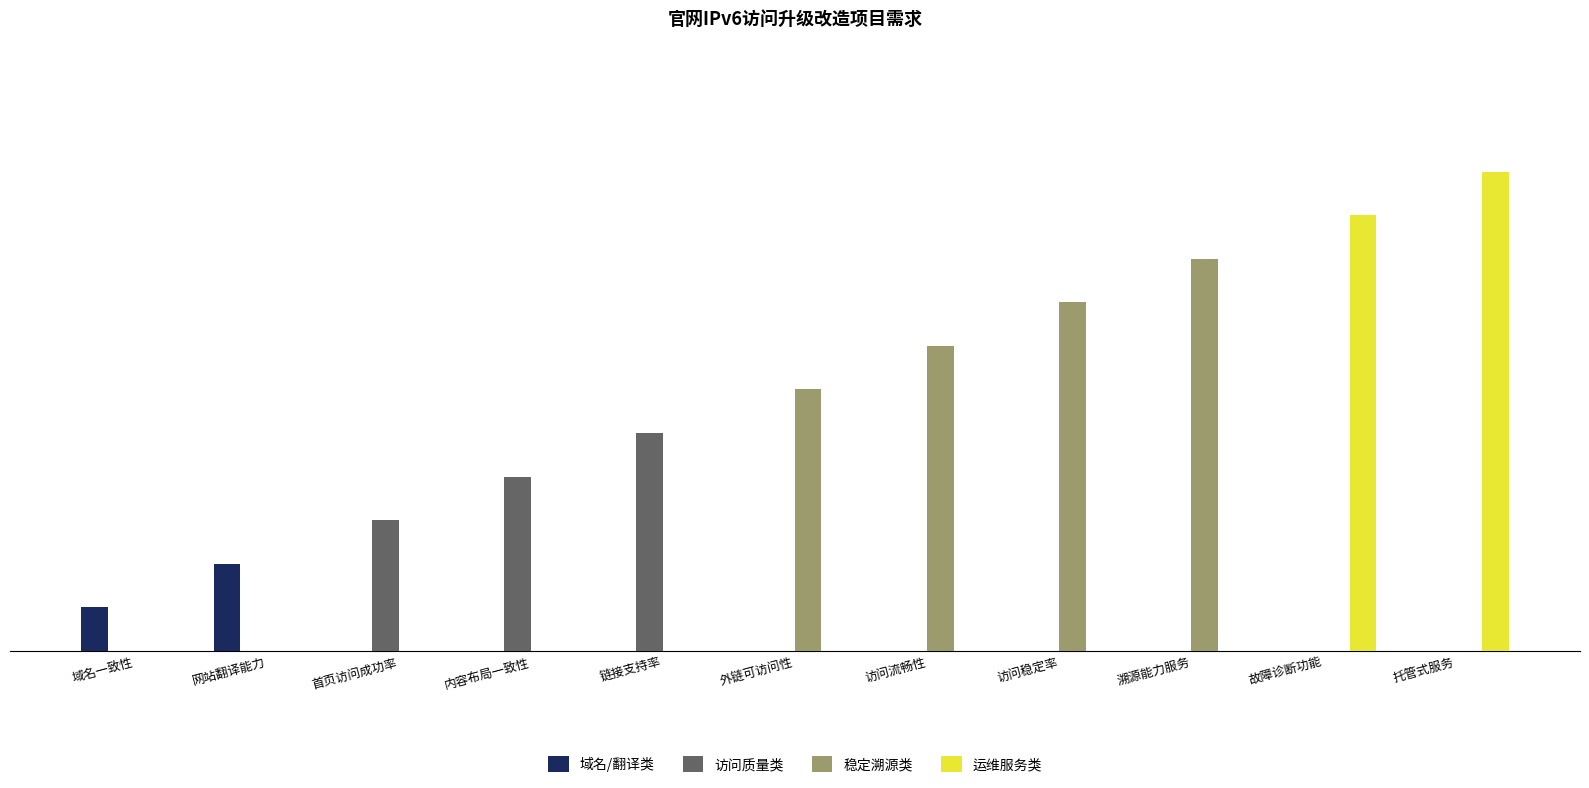

Which label corresponds to the largest value in the chart?

托管式服务